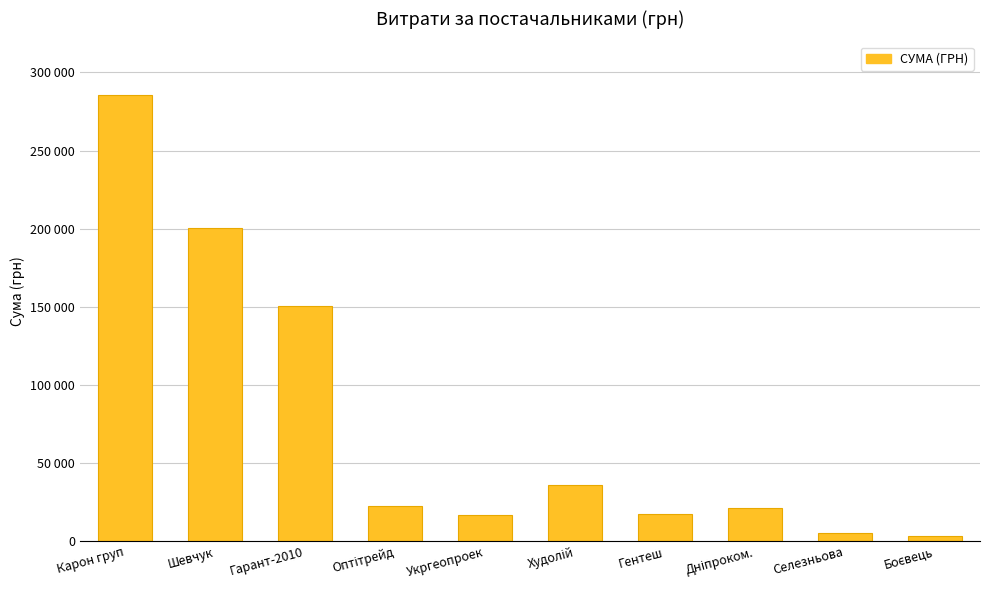

Which has a higher value, Худолій or Укргеопроек?

Худолій